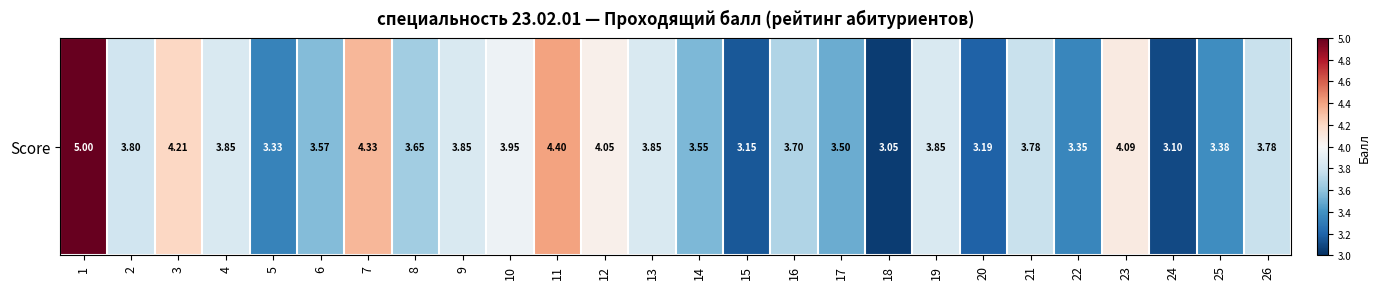

Reading left to right, list all the values displayed in this chart.

5.0	3.8	4.2	3.9	3.3	3.6	4.3	3.6	3.9	4.0	4.4	4.0	3.9	3.5	3.1	3.7	3.5	3.0	3.9	3.2	3.8	3.4	4.1	3.1	3.4	3.8